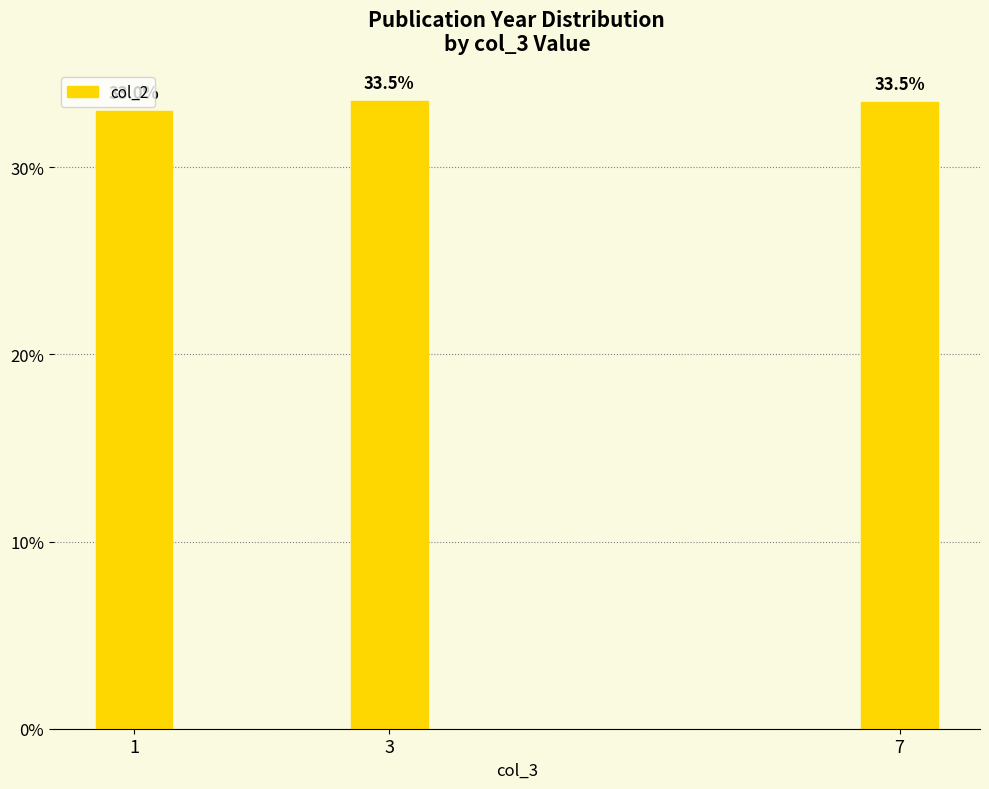

At which category does the chart reach its peak across all series?

3